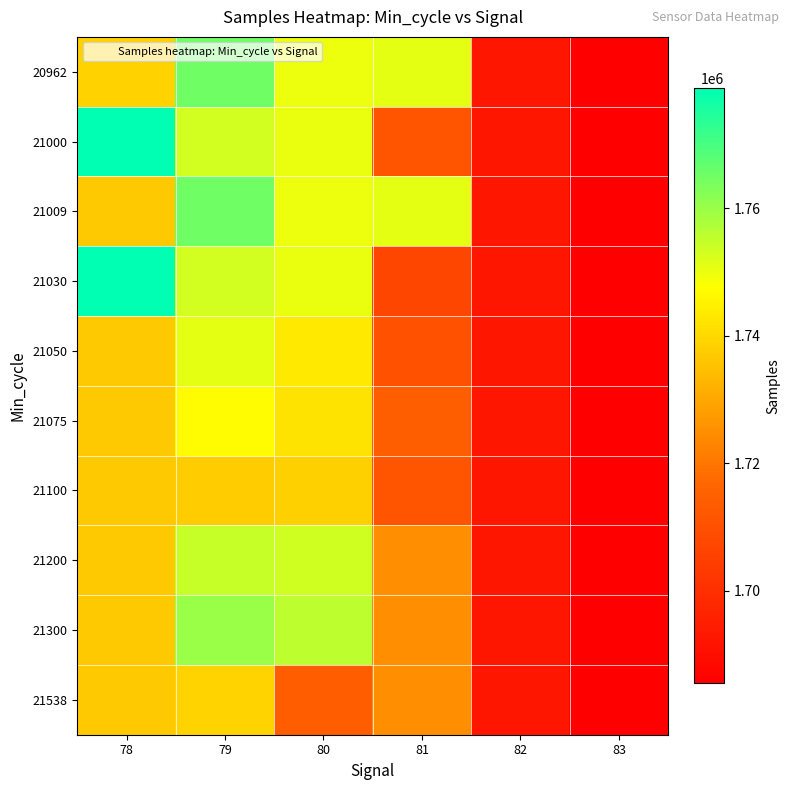

Rank the series by their maximum value, from highest to lowest.

21000, 21030, 20962, 21009, 21300, 21200, 21050, 21075, 21538, 21100